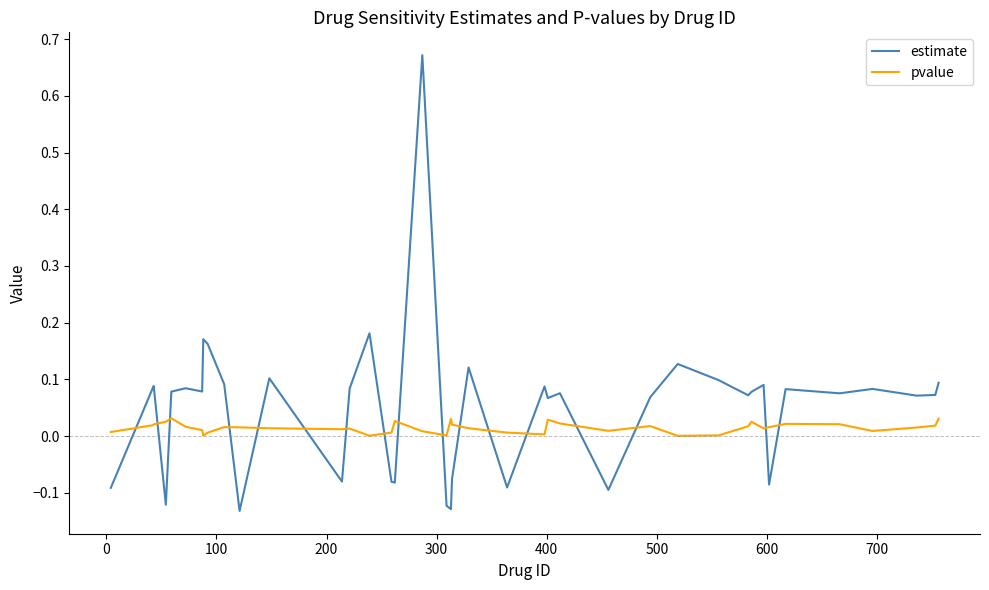

Which series has the largest total across all categories?

estimate